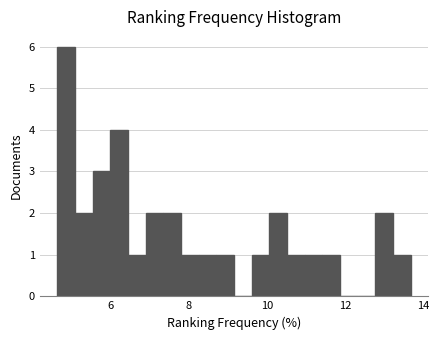

Read against the x-axis, roughly where is the centre of the tallest bar?

4.8